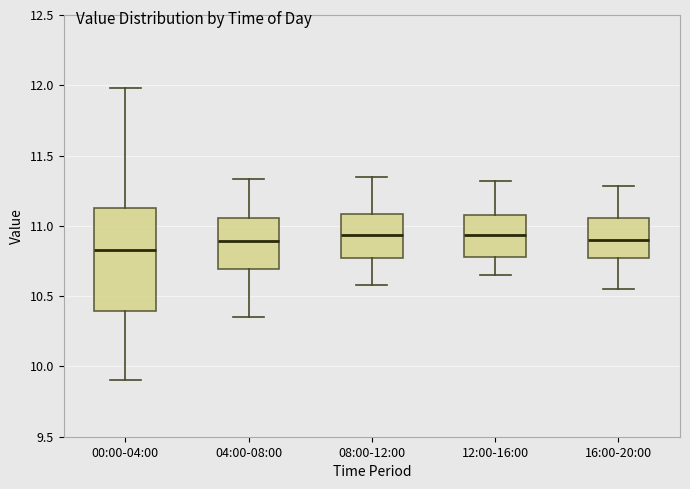

Reading left to right, read every box against the y-axis: the position of its median line, the range the box covers, and the ends of its whiskers. The values are not printed on the chart, so give them approximately, as read against the axis.

00:00-04:00: median 10.85, box 10.40 to 11.15, whiskers 9.90 to 12.00
04:00-08:00: median 10.90, box 10.70 to 11.05, whiskers 10.35 to 11.35
08:00-12:00: median 10.95, box 10.75 to 11.10, whiskers 10.60 to 11.35
12:00-16:00: median 10.95, box 10.80 to 11.10, whiskers 10.65 to 11.30
16:00-20:00: median 10.90, box 10.75 to 11.05, whiskers 10.55 to 11.30